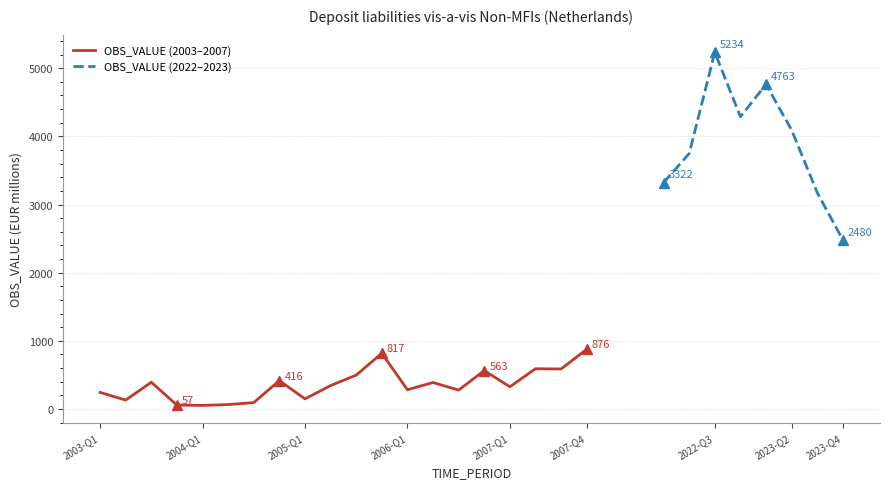

Rank the categories by value from lowest to highest.

2004-Q1, 2003-Q4, 2004-Q2, 2004-Q3, 2003-Q2, 2005-Q1, 2003-Q1, 2006-Q3, 2006-Q1, 2007-Q1, 2005-Q2, 2006-Q2, 2003-Q3, 2004-Q4, 2005-Q3, 2006-Q4, 2007-Q3, 2007-Q2, 2005-Q4, 2007-Q4